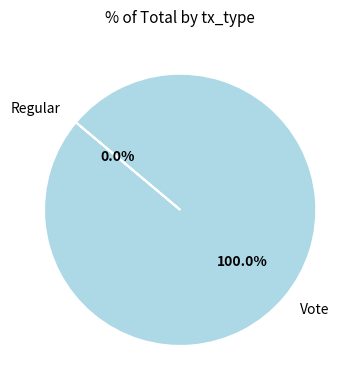

To the nearest percent, what is the difference between the Regular and Vote slice percentages?

100%